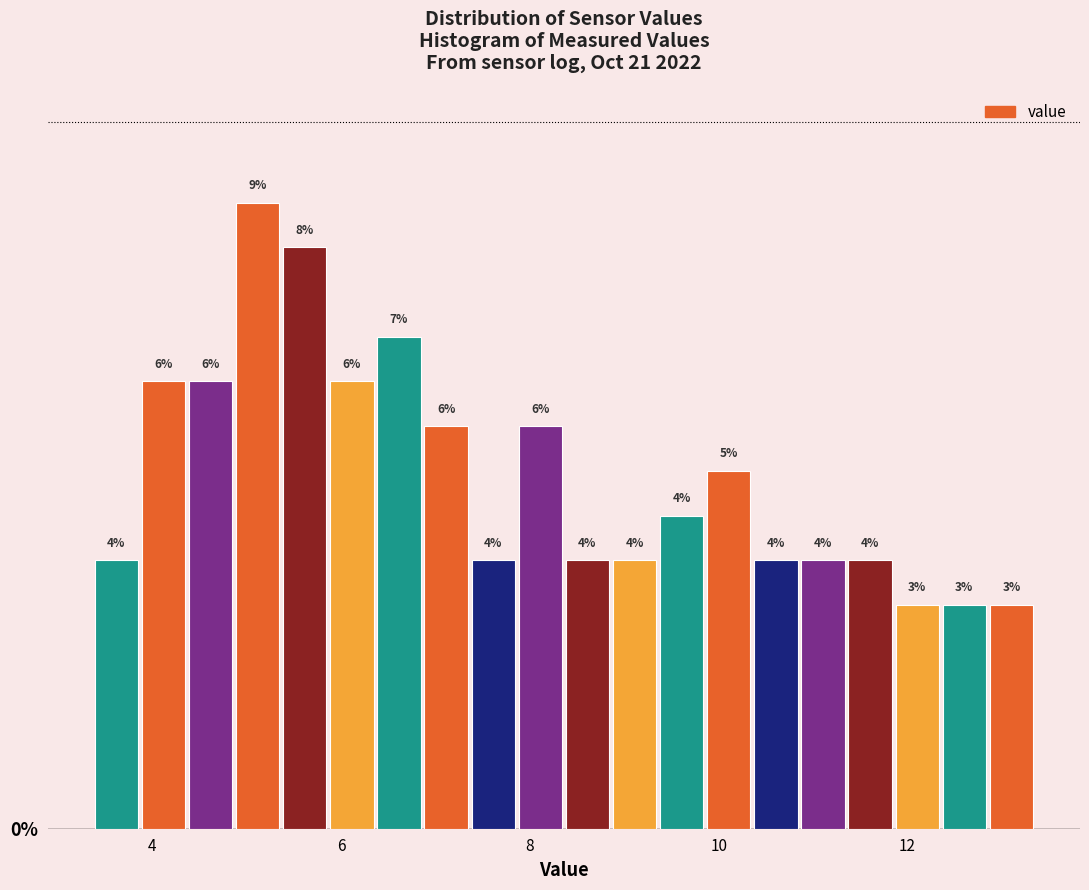

Read against the x-axis, roughly where is the centre of the tallest bar?

5.2